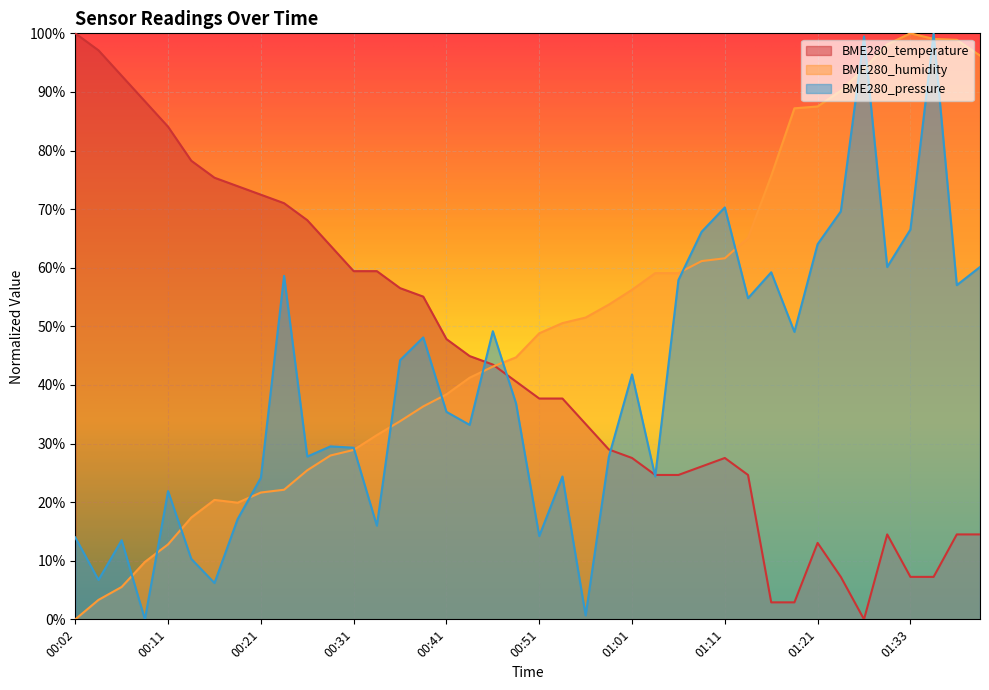

How many lines are shown in the chart?

3